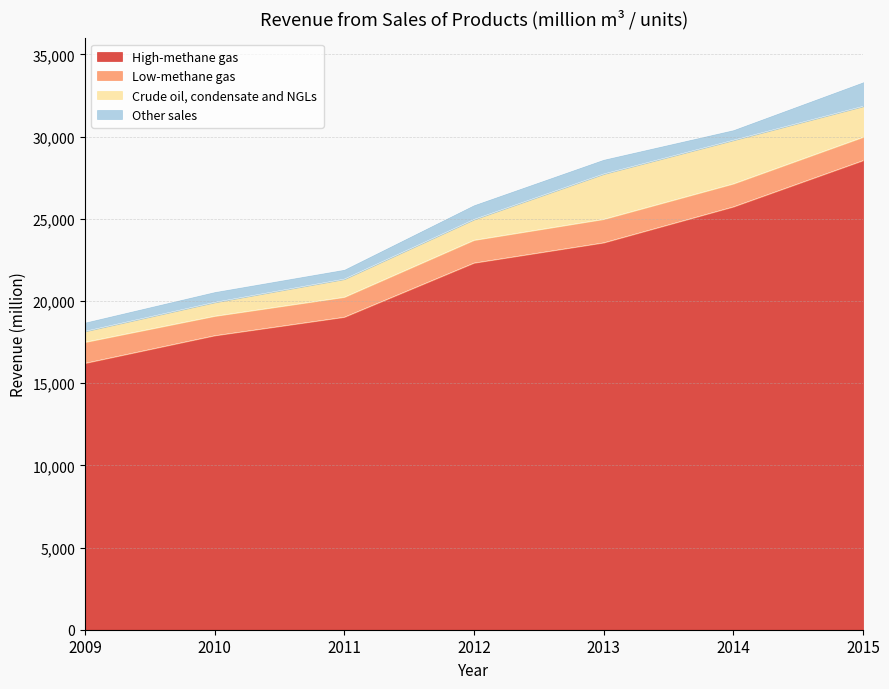

Reading right to left, transcribe all the data shown in this chart.

High-methane gas: 28541.4	25726.0	23540.0	22308.5	19014.0	17887.7	16208.2
Low-methane gas: 1424.7	1402.0	1430.0	1389.0	1217.0	1187.3	1281.1
Crude oil, condensate and NGLs: 1877.6	2654.0	2757.0	1262.8	1100.0	841.9	664.3
Other sales: 1467.0	620.0	876.0	873.8	578.0	633.0	538.5